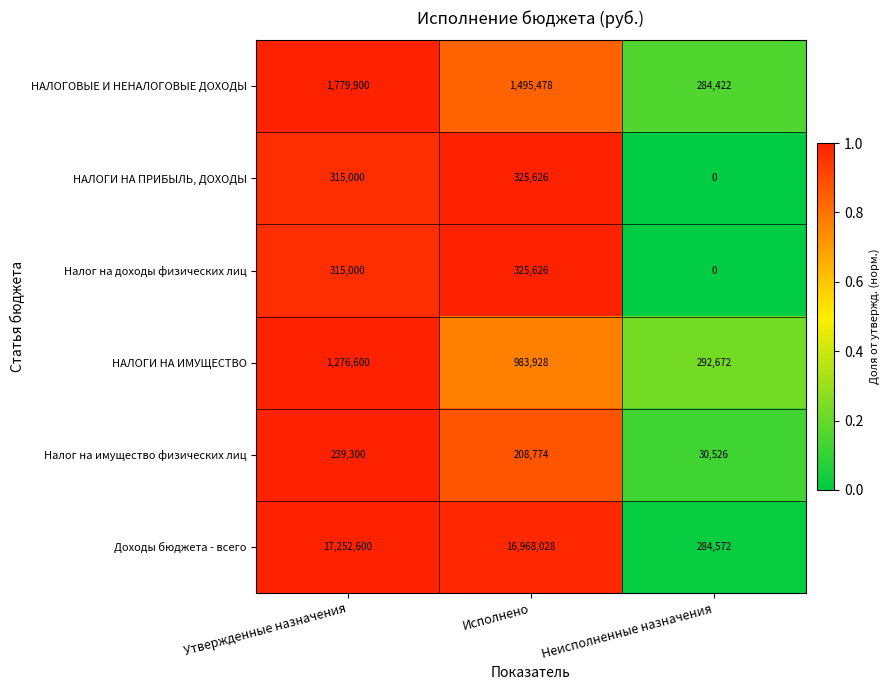

Reading left to right, list all the values displayed in this chart.

НАЛОГОВЫЕ И НЕНАЛОГОВЫЕ ДОХОДЫ: 1779900	1495478	284422
НАЛОГИ НА ПРИБЫЛЬ, ДОХОДЫ: 315000	325626	0
Налог на доходы физических лиц: 315000	325626	0
НАЛОГИ НА ИМУЩЕСТВО: 1276600	983928	292672
Налог на имущество физических лиц: 239300	208774	30526
Доходы бюджета - всего: 17252600	16968028	284572